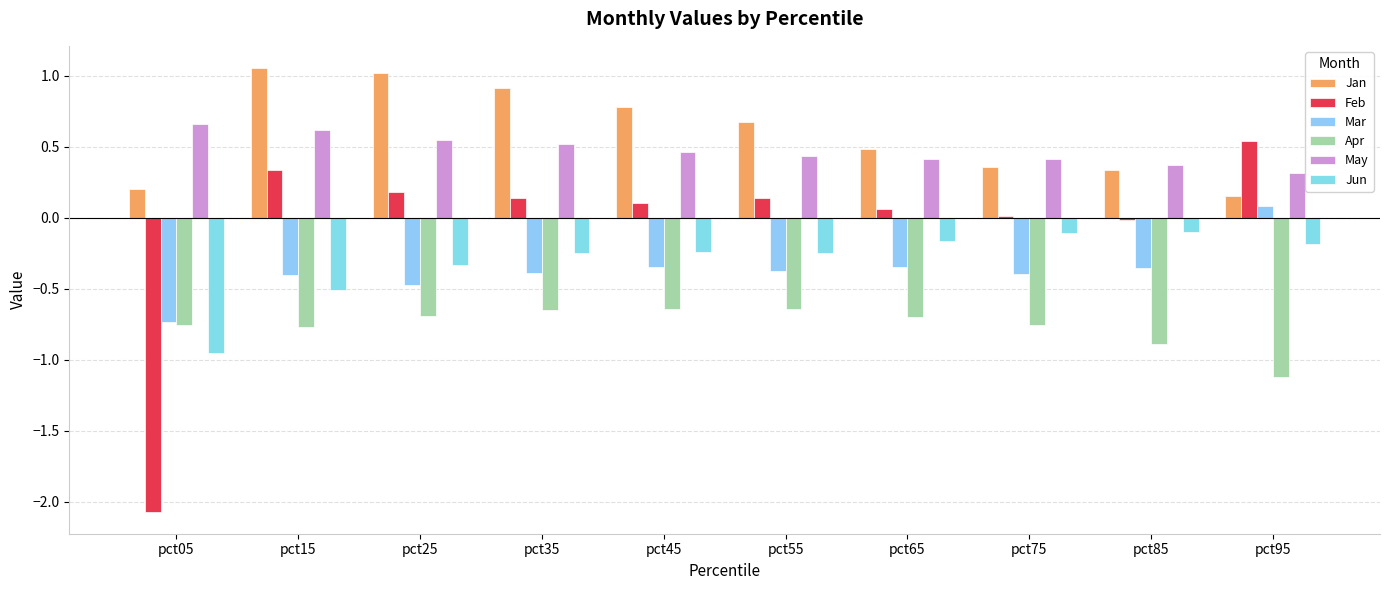

The value of Apr at pct65 is -0.7. True or false?

True